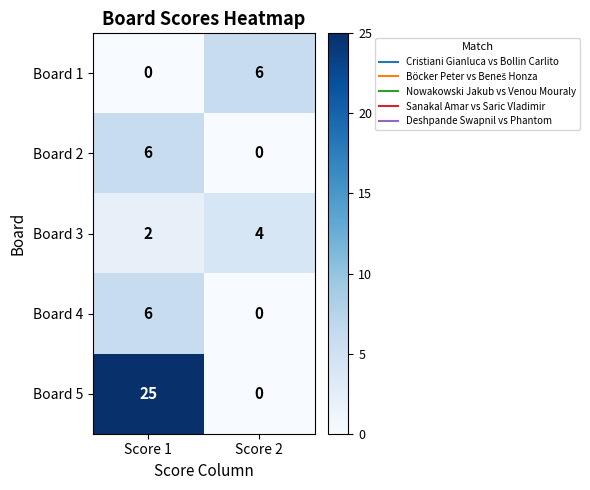

List the labels in order of Board 3 value, largest first.

Score 2, Score 1